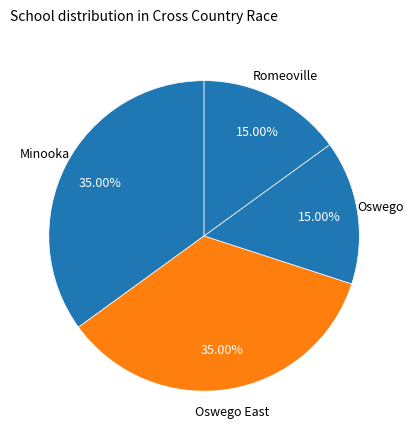

Count the number of slices in the pie.

4